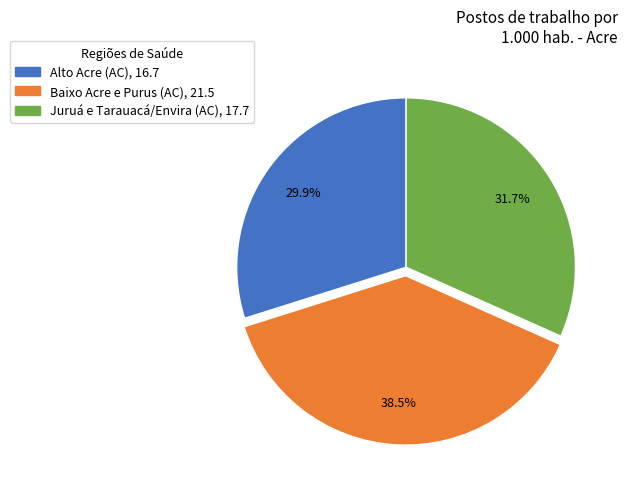

Approximately how many times larger is the value at Juruá e Tarauacá/Envira (AC) compared to Baixo Acre e Purus (AC)?

0.8